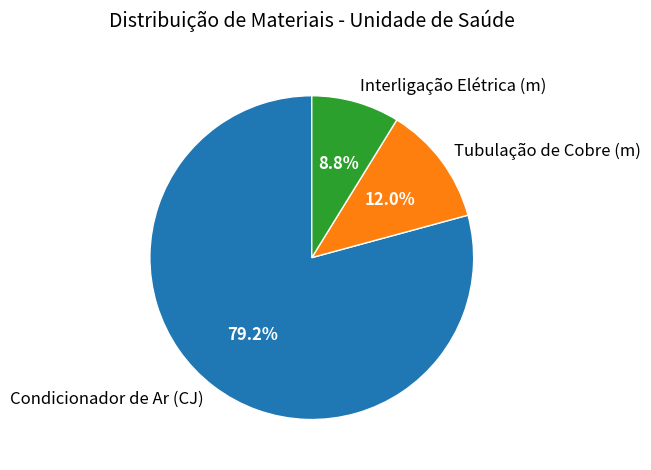

To the nearest percent, what is the difference between the largest and smallest slice percentages?

70%